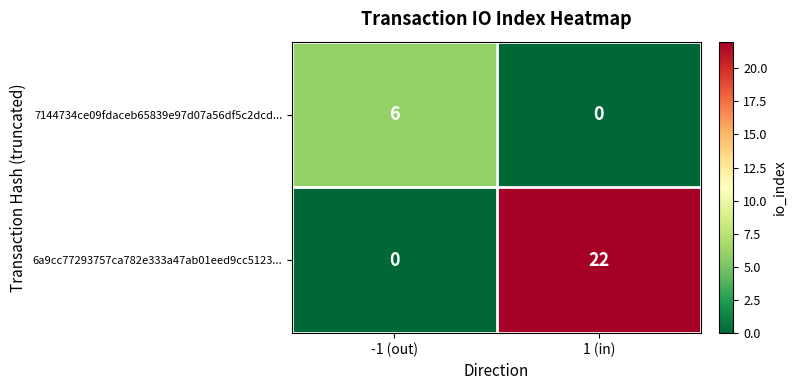

How many positive values does the 6a9cc77293757ca782e333a47ab01eed9cc5123... series have?

1